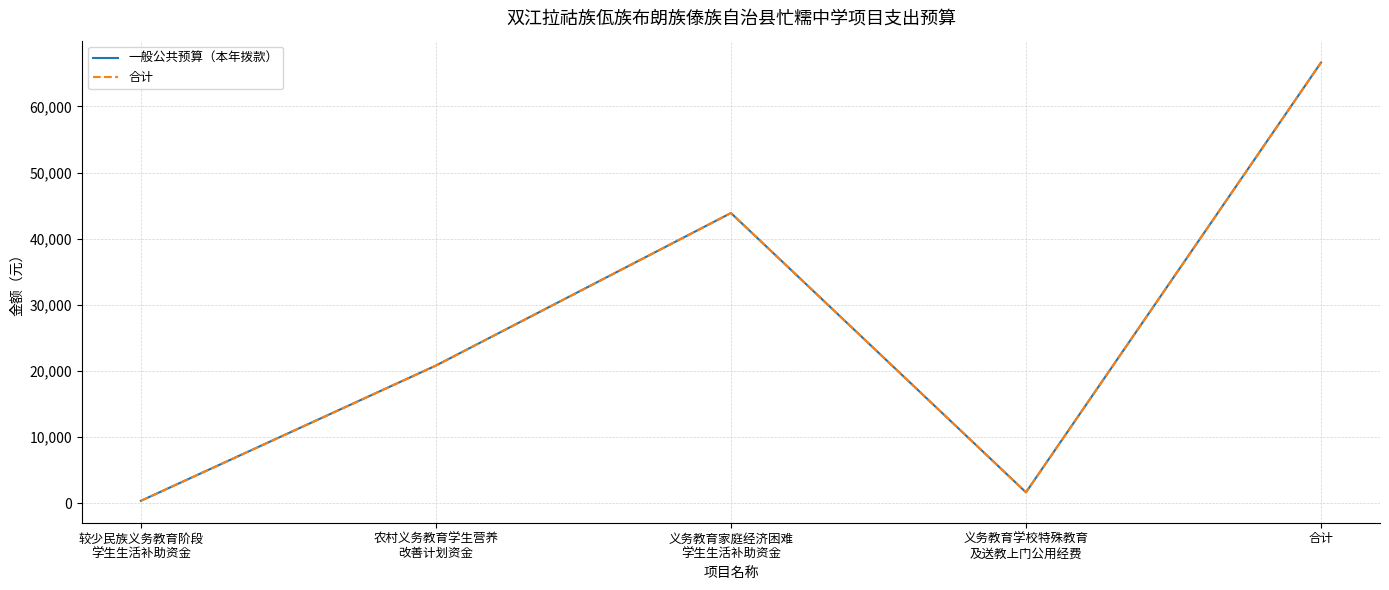

Does the chart have visible grid lines?

Yes